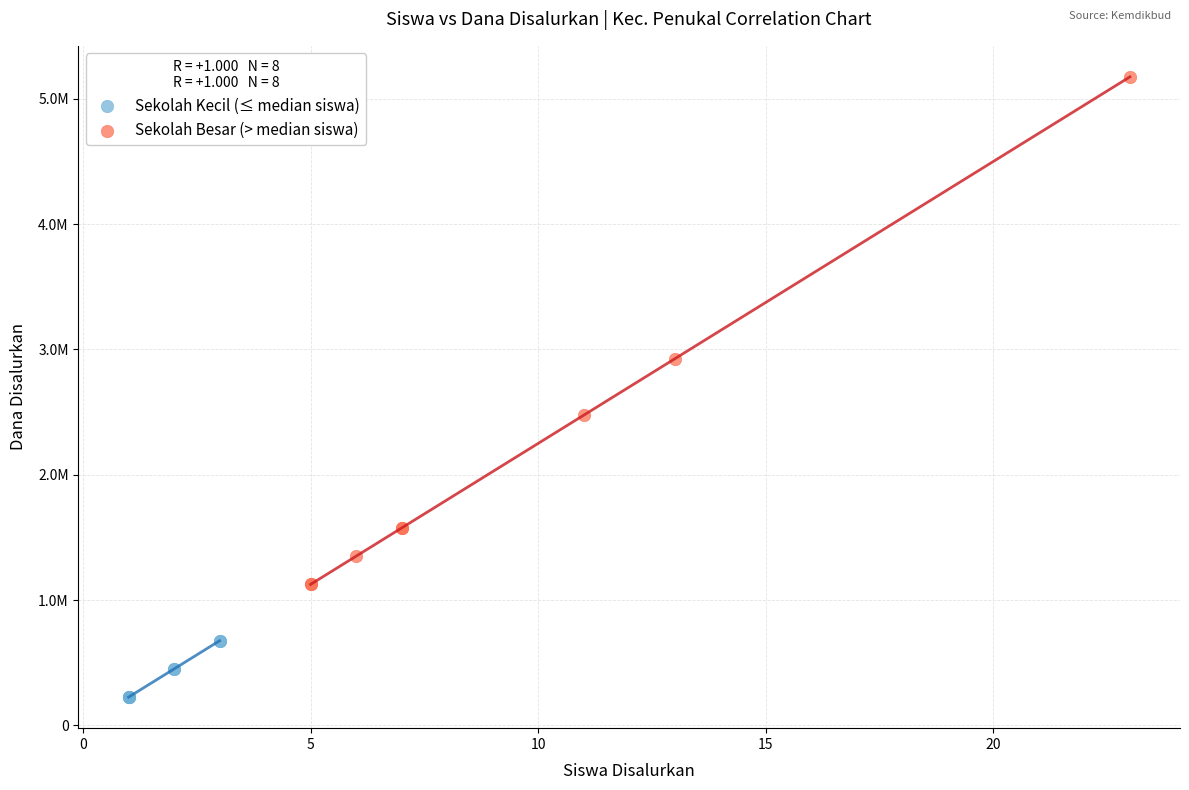

Which series contains the lowest Y value?

Sekolah Kecil (≤ median siswa)